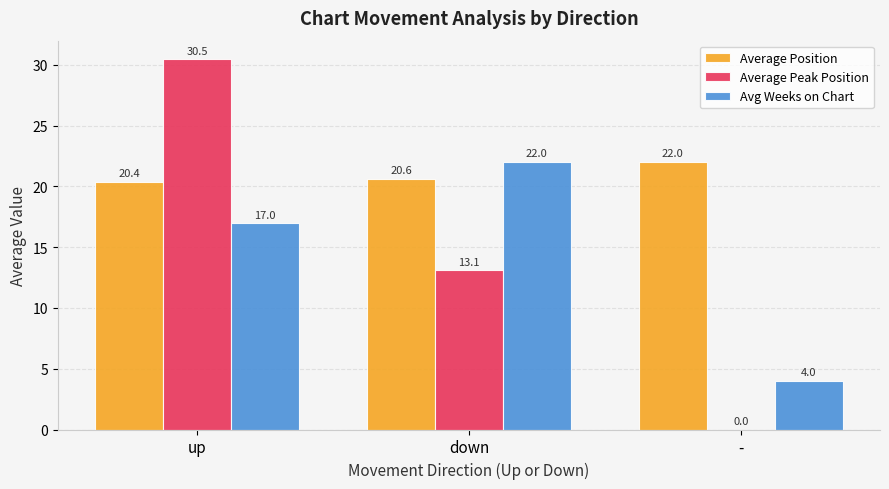

Read the Average Peak Position value at down.

13.1